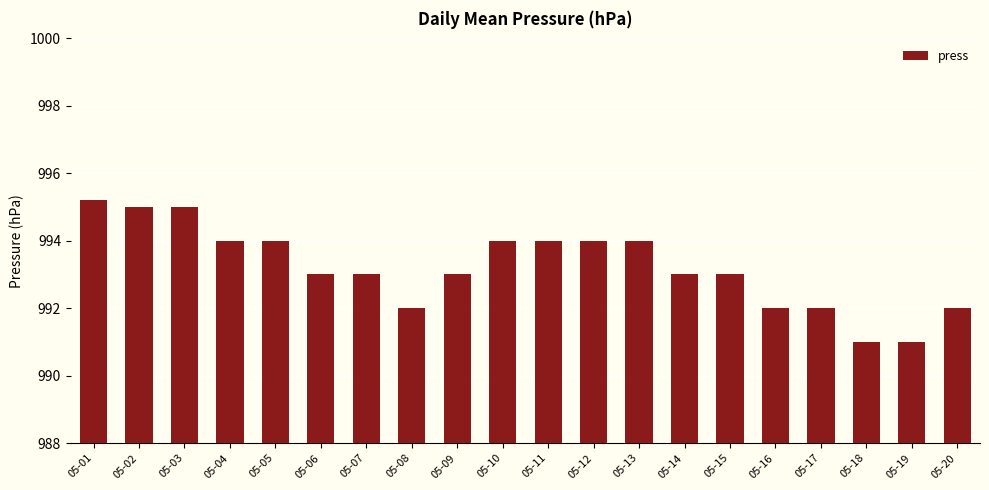

Where does the data first go above 993?

05-01